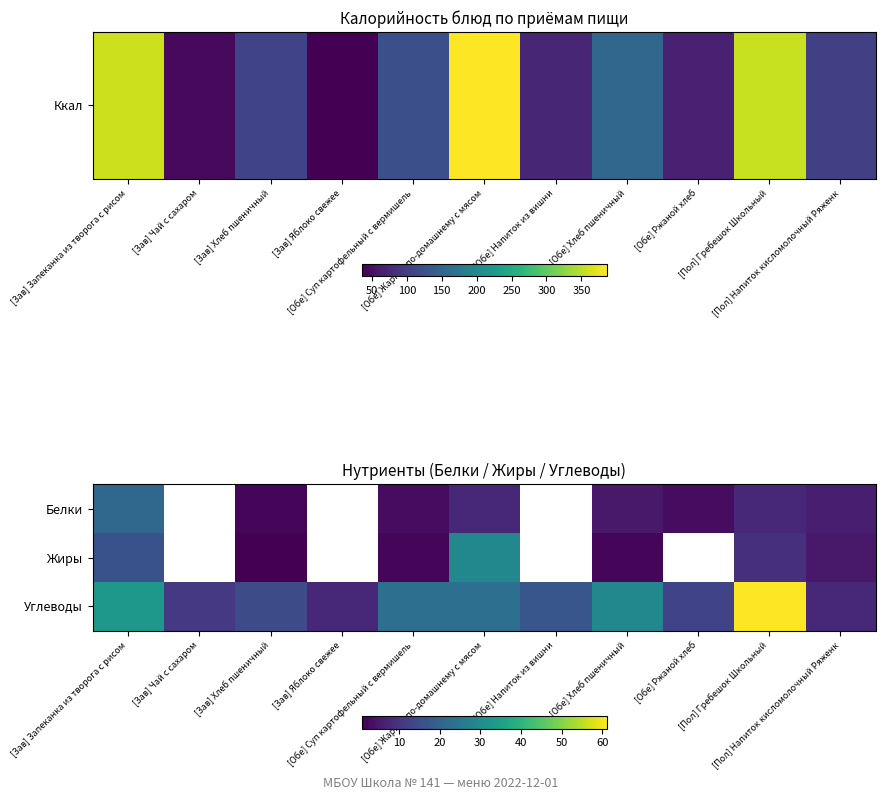

The value of Белки at [Пол] Напиток кисломолочный Ряженк is 2.5. True or false?

False